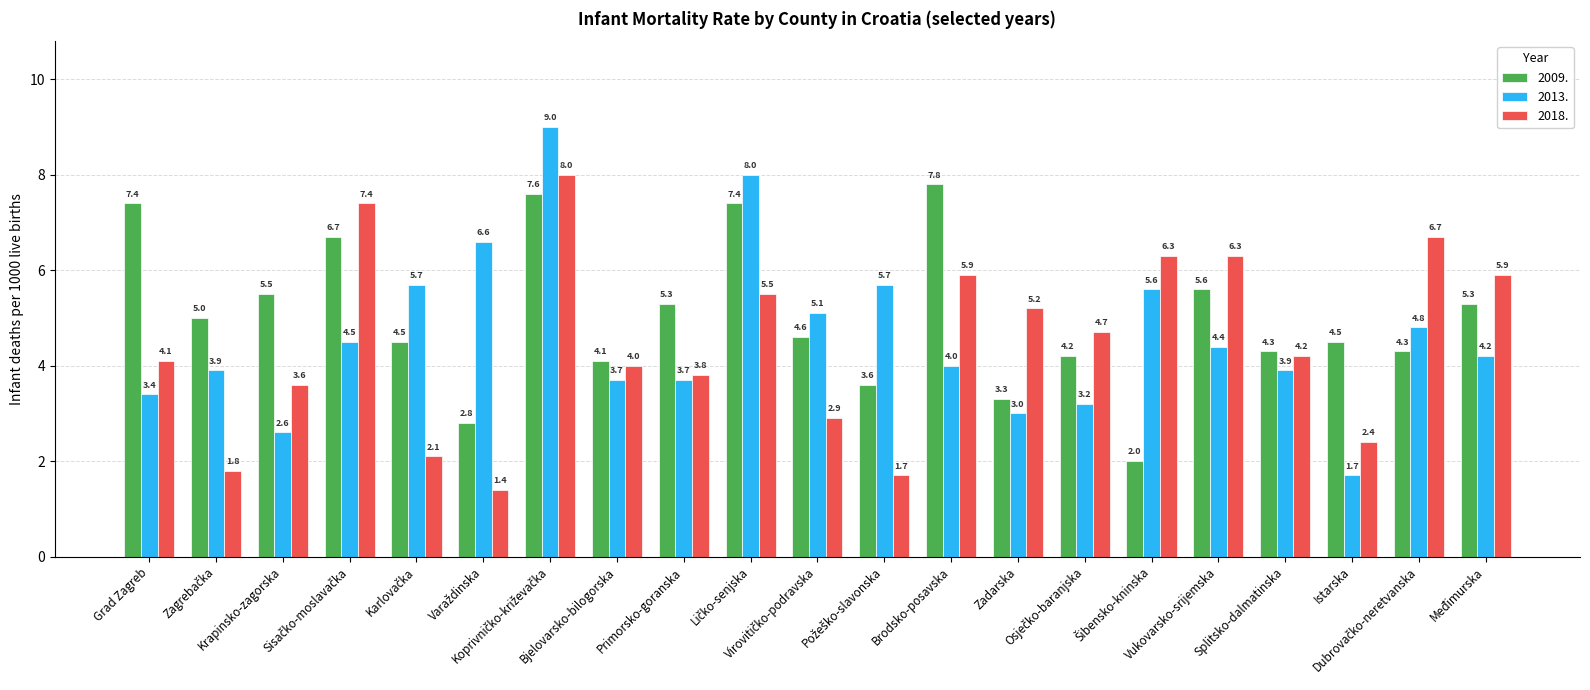

What is the sum of all 2013. values?

96.7